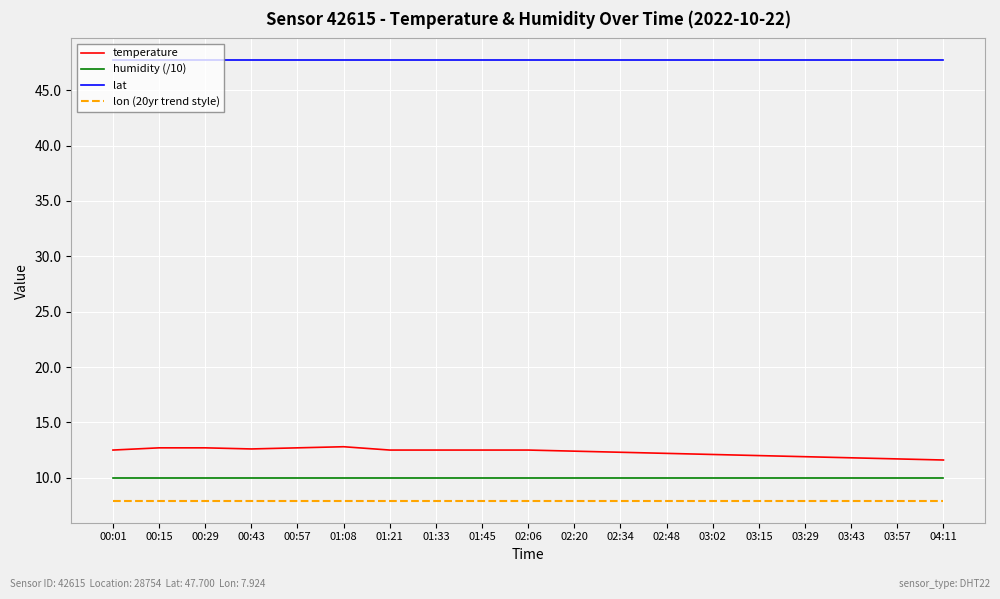

What is the smallest value displayed?

7.9